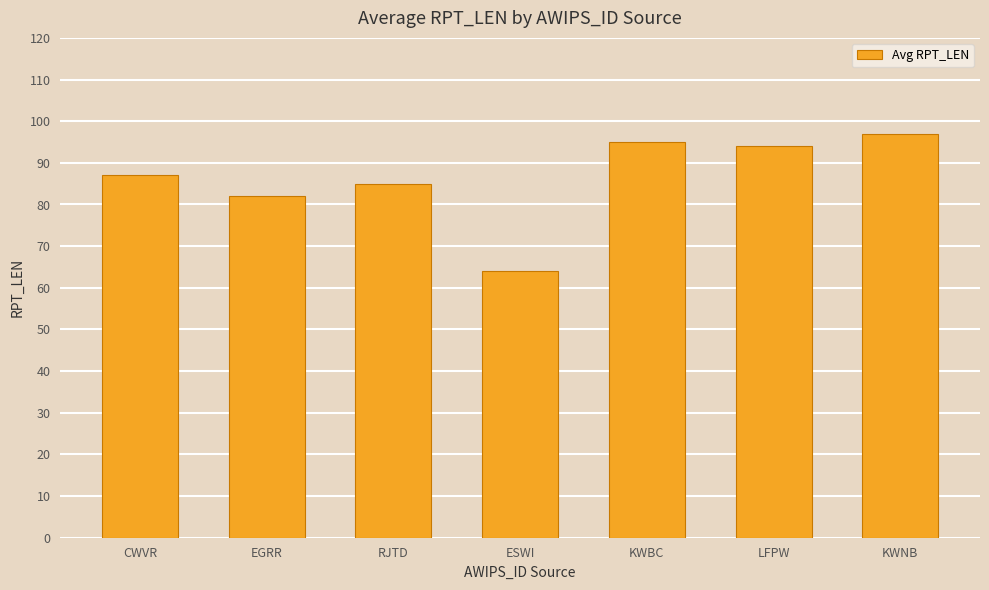

Does the chart contain stacked bars?

No